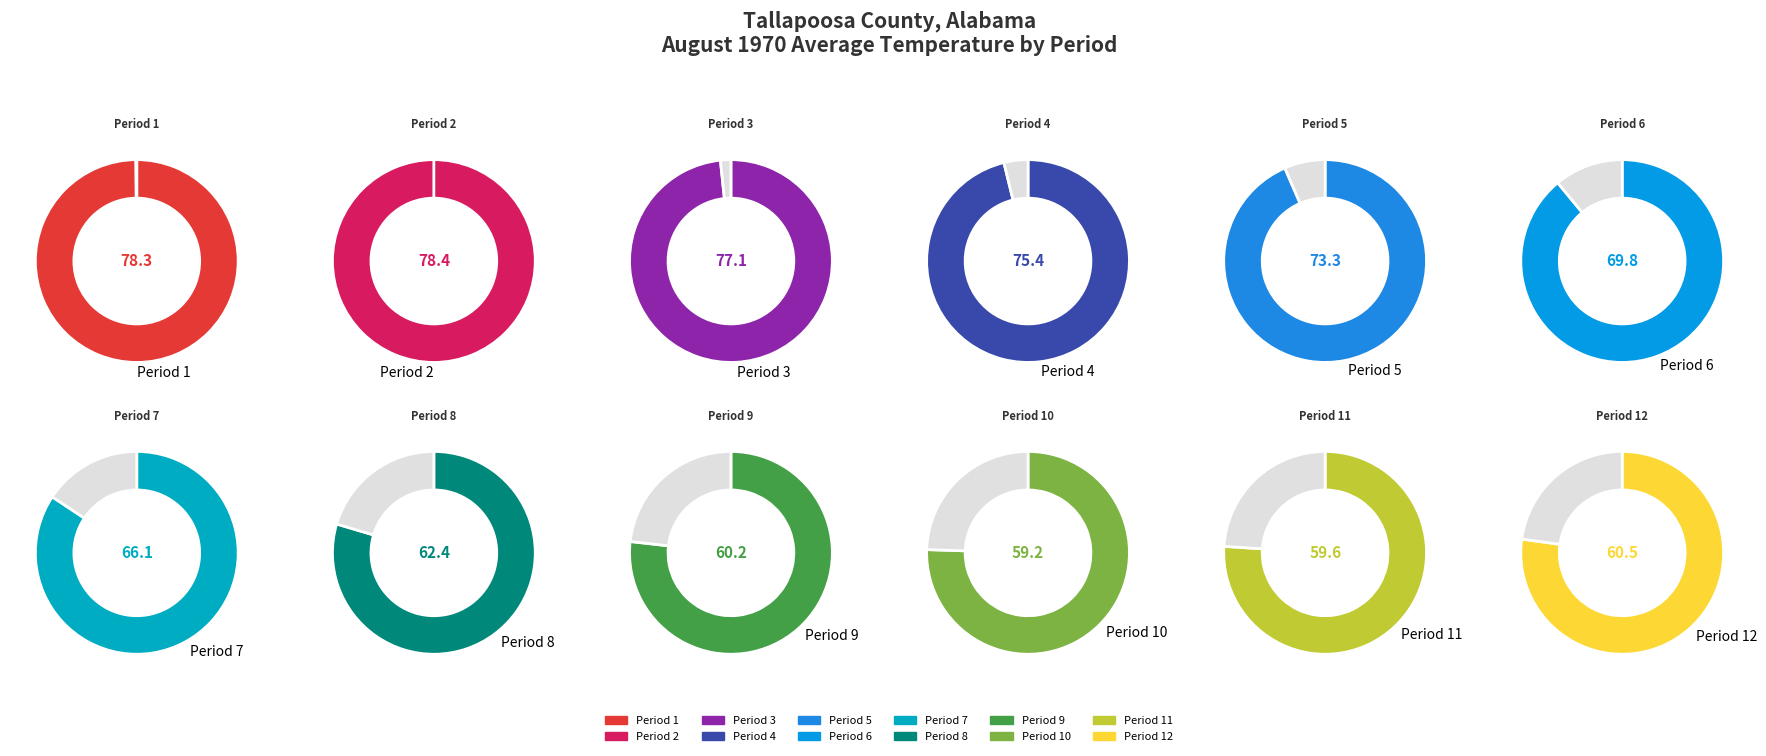

What is the change in value from Period 2 to Period 8?

-16.0